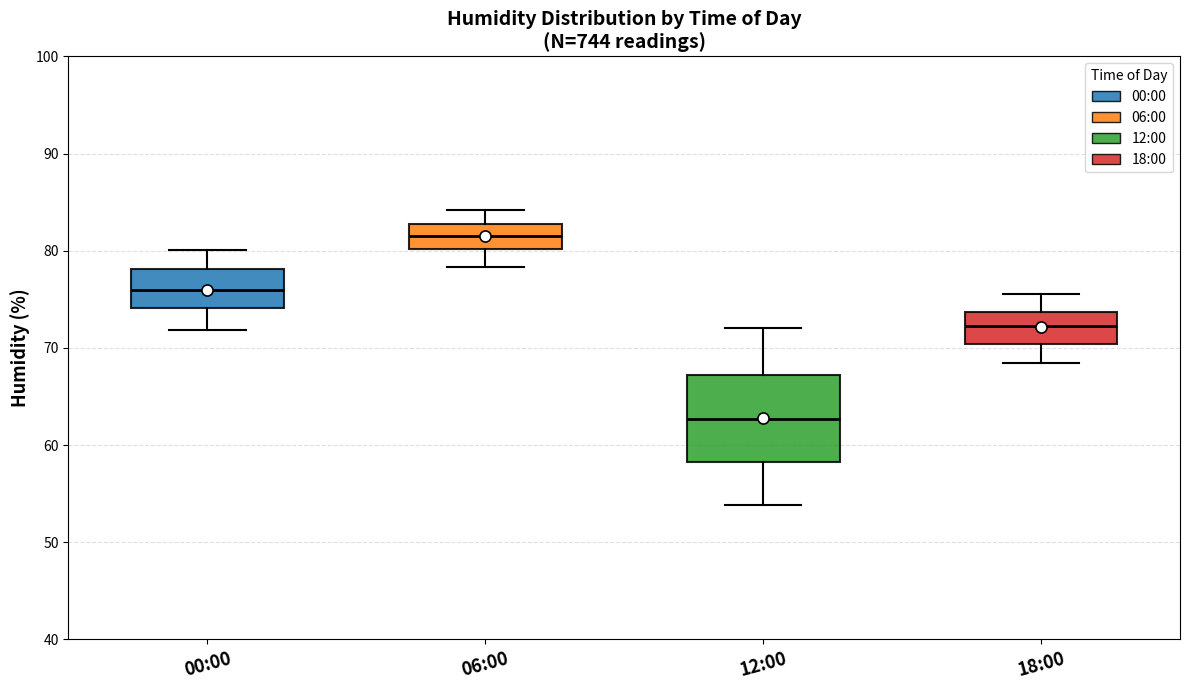

Comparing the boxes themselves (not the whiskers), which one is the tallest?

12:00